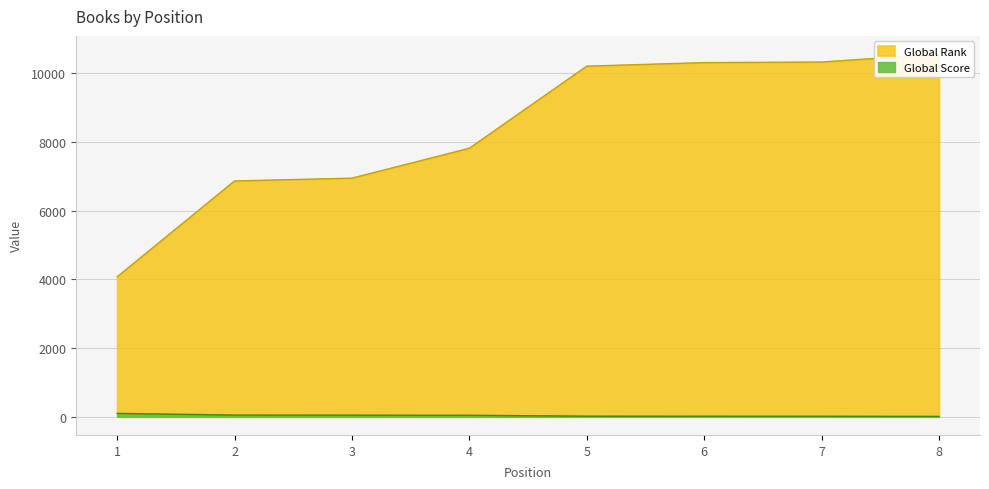

What is the sum of all Global Score values?

304